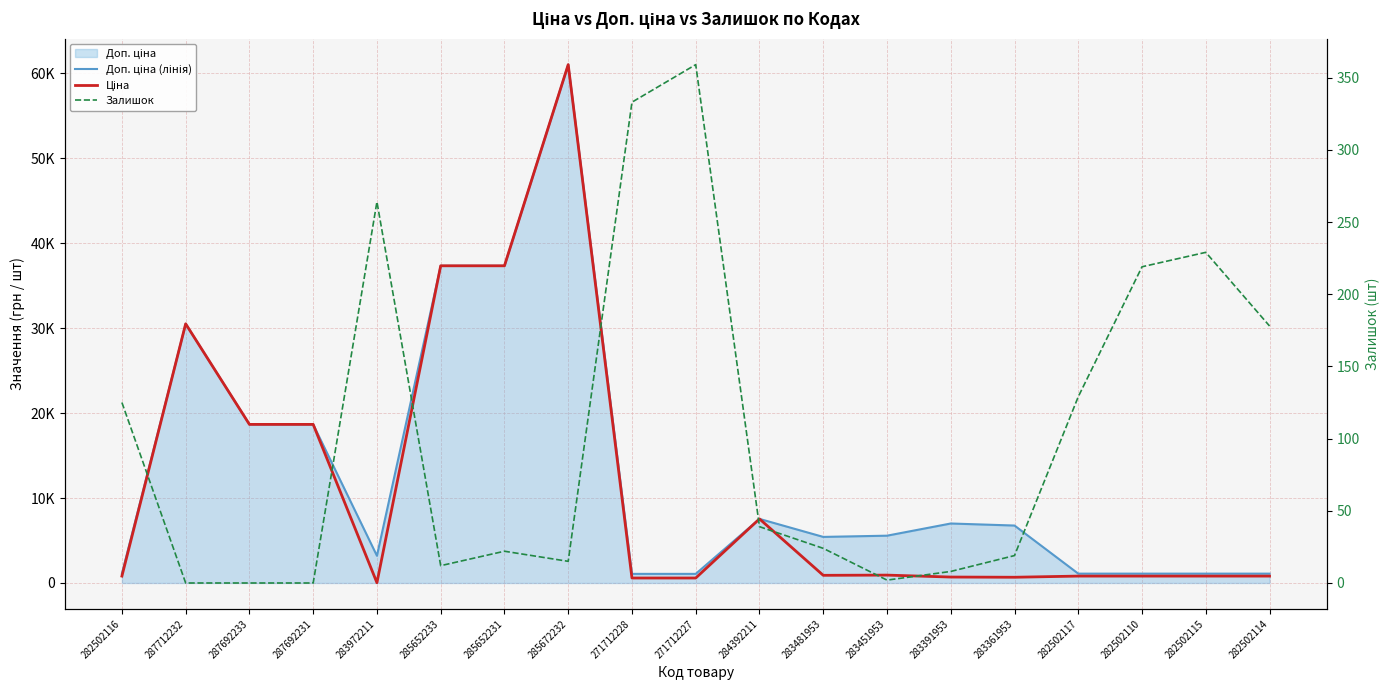

What is the label of the 3rd point from the right?

282502110